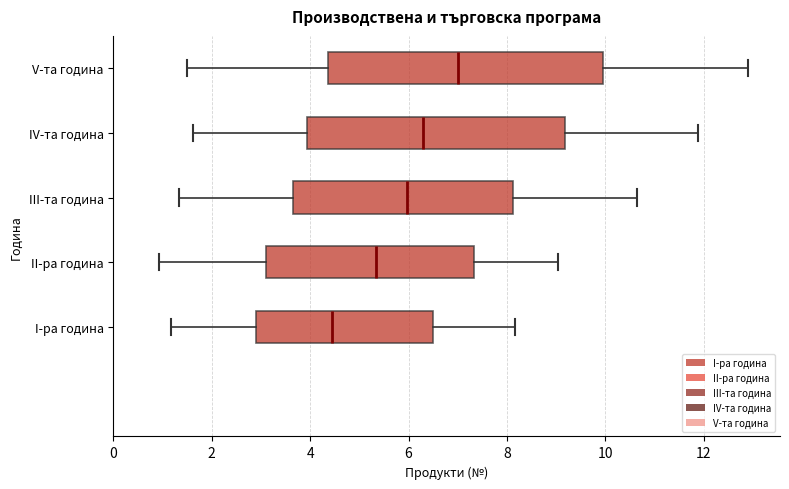

Reading bottom to top, read every box against the x-axis: the position of its median line, the range the box covers, and the ends of its whiskers. The values are not printed on the chart, so give them approximately, as read against the axis.

I-ра година: median 4.4, box 3.0 to 6.6, whiskers 1.2 to 8.2
II-ра година: median 5.4, box 3.0 to 7.4, whiskers 1.0 to 9.0
III-та година: median 6.0, box 3.6 to 8.2, whiskers 1.4 to 10.6
IV-та година: median 6.2, box 4.0 to 9.2, whiskers 1.6 to 11.8
V-та година: median 7.0, box 4.4 to 10.0, whiskers 1.4 to 13.0